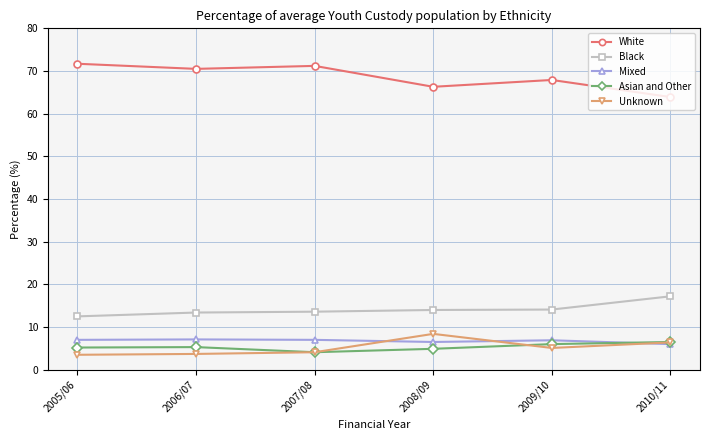

What is the label of the 6th point from the left?

2010/11